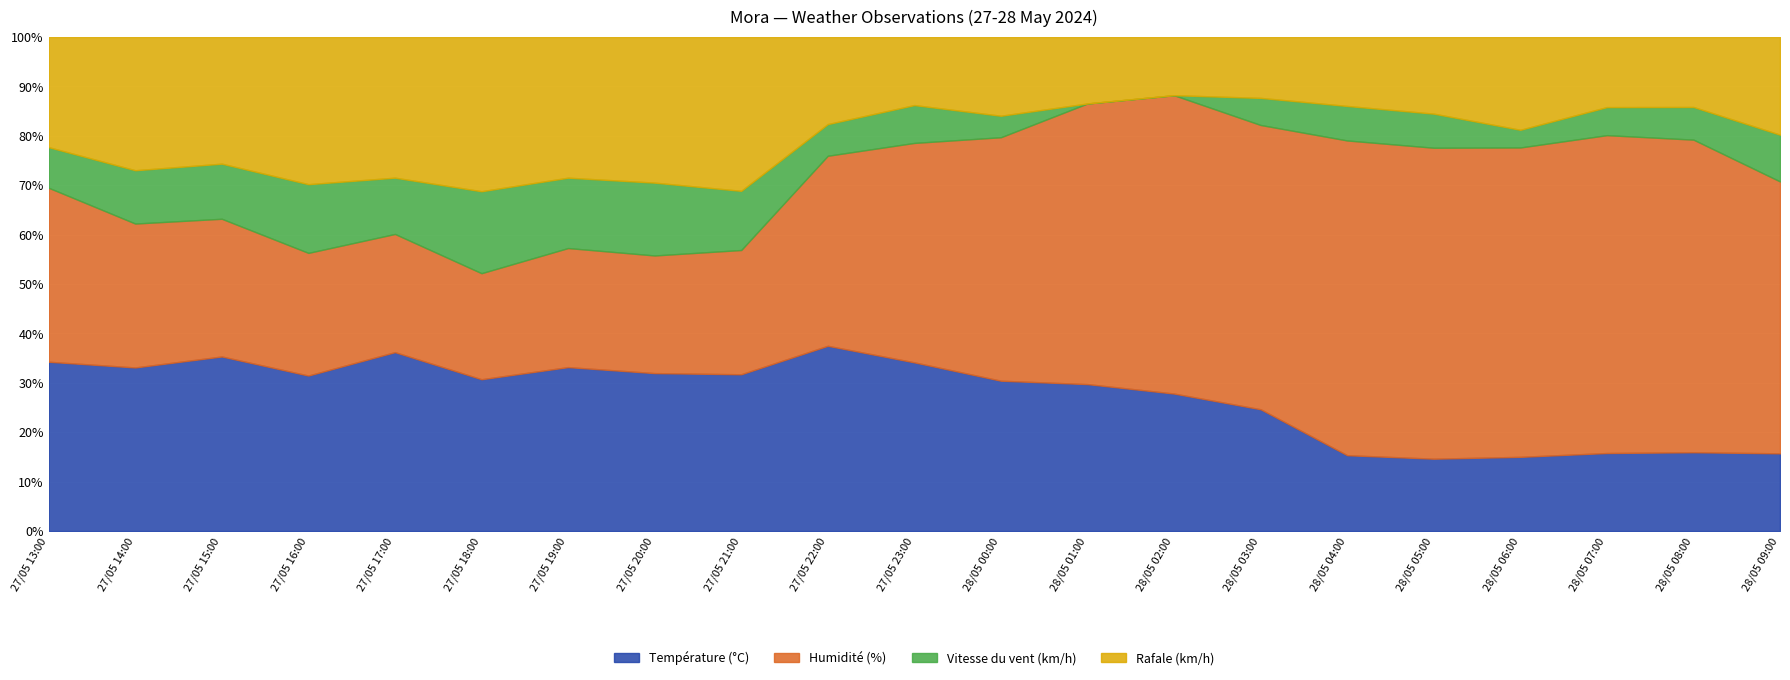

Where is Humidité (%) nearest to the value 47?

28/05 03:00